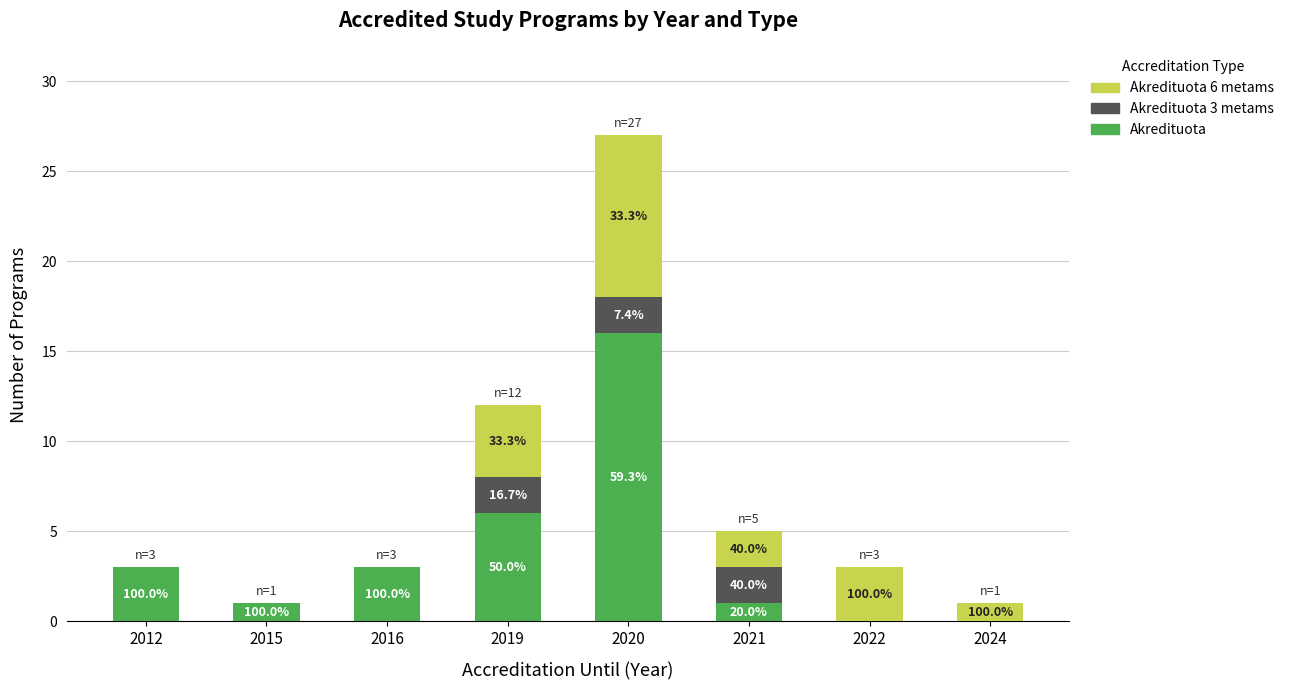

Is it true that Akredituota equals 16 at 2020?

True